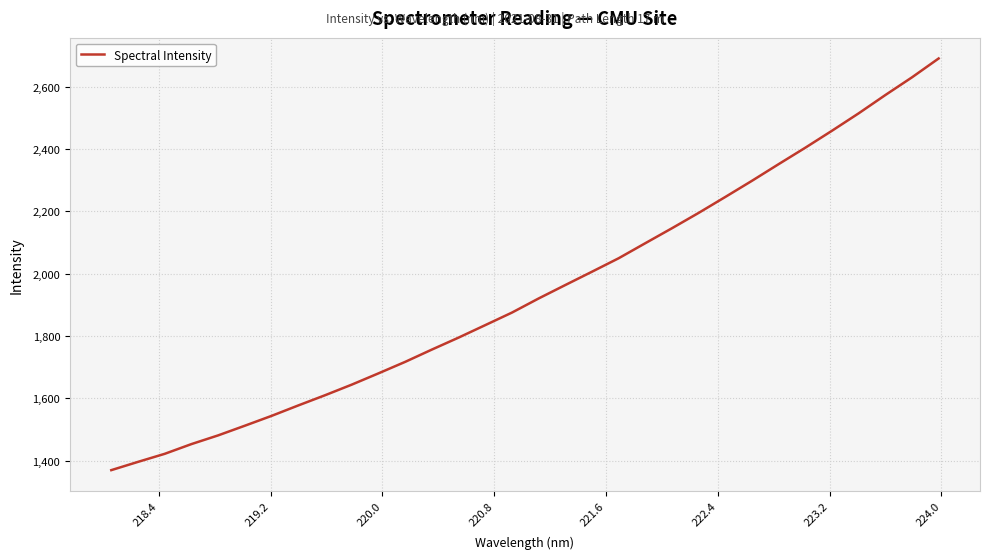

What is the difference between the maximum and minimum values?

1320.0